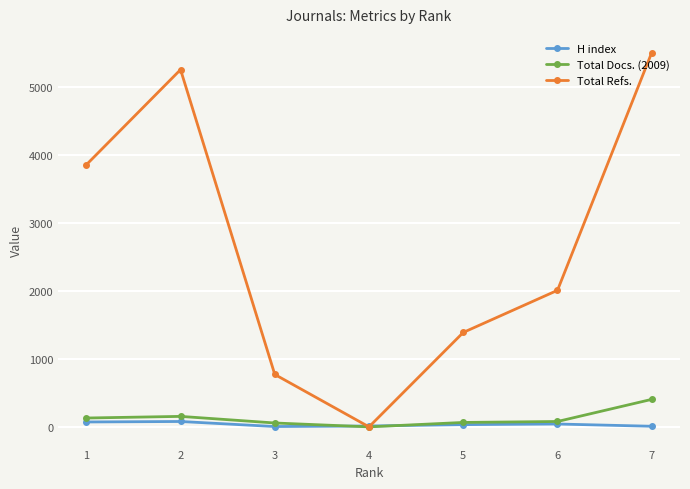

How many distinct data groups are displayed?

3